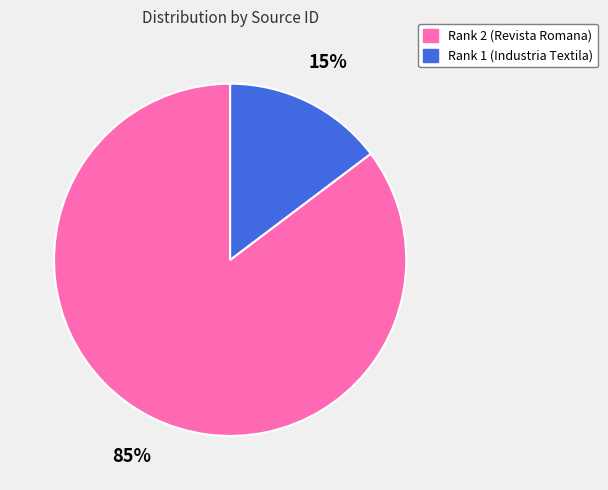

To the nearest percent, what is the combined percentage of Rank 2 (Revista Romana) and Rank 1 (Industria Textila)?

100%